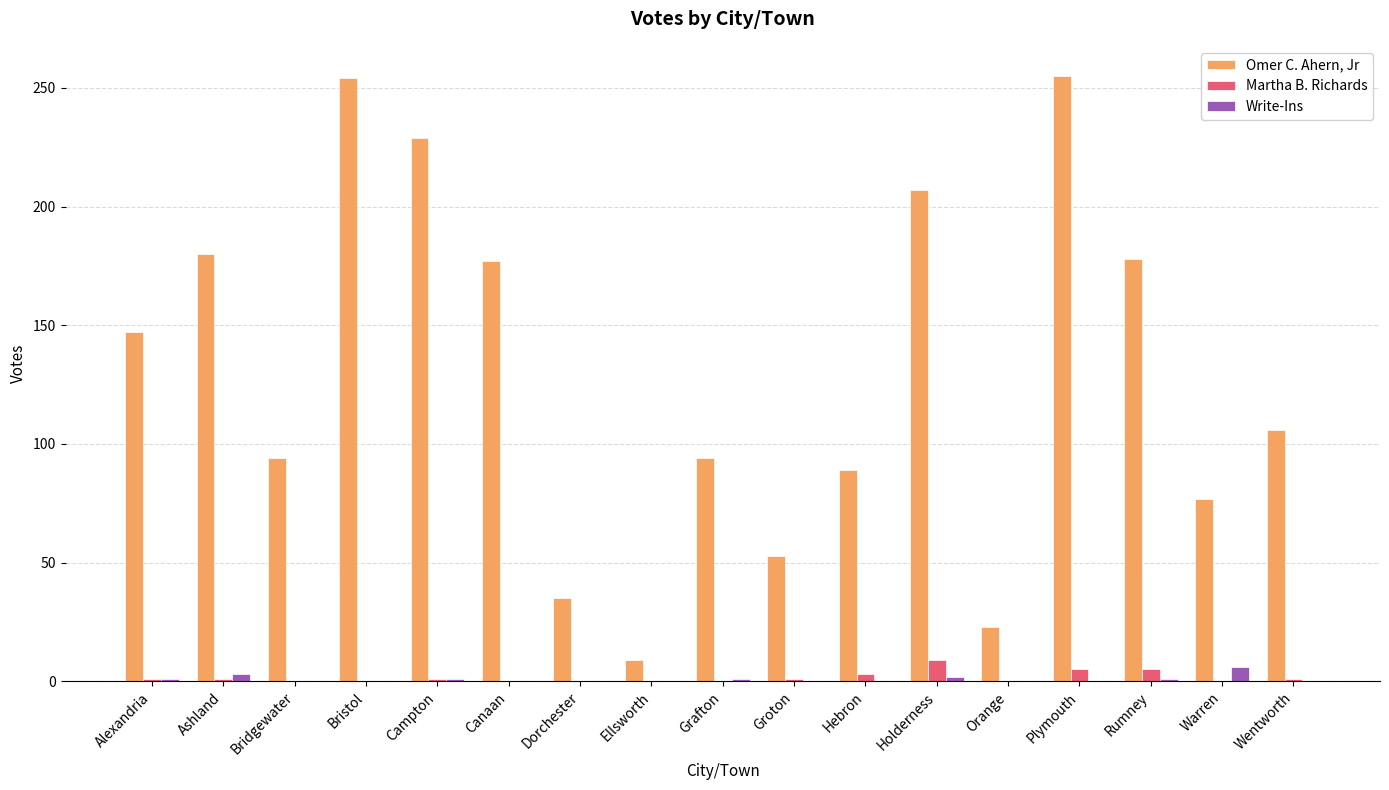

What is the sum of all Martha B. Richards values?

27